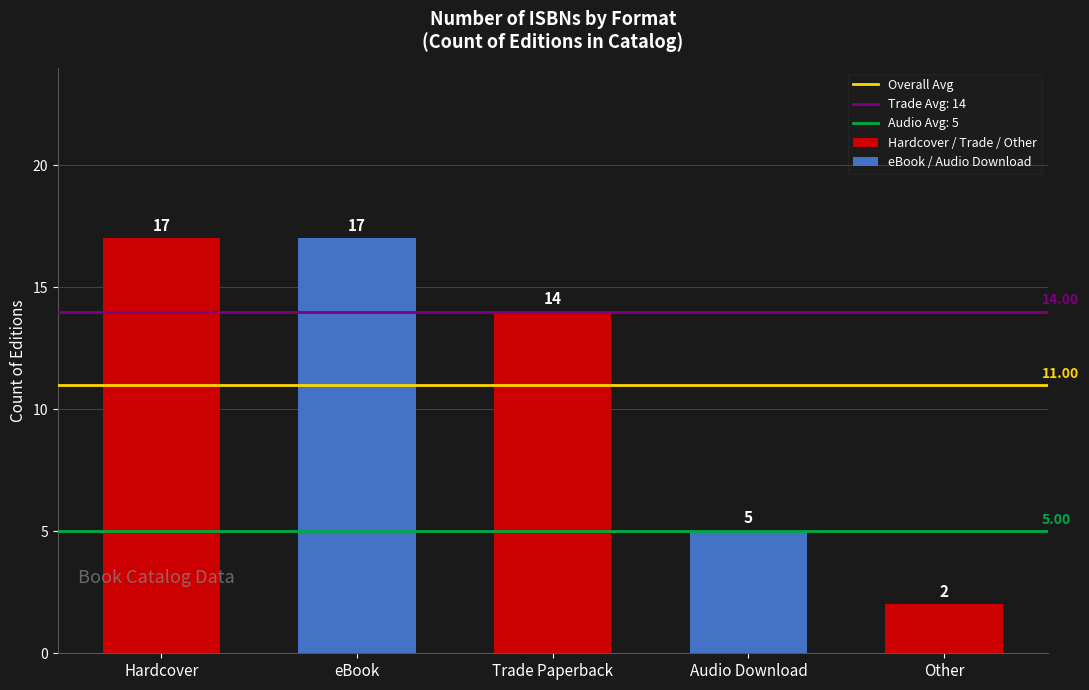

Between Audio Download and Trade Paperback, which is larger?

Trade Paperback